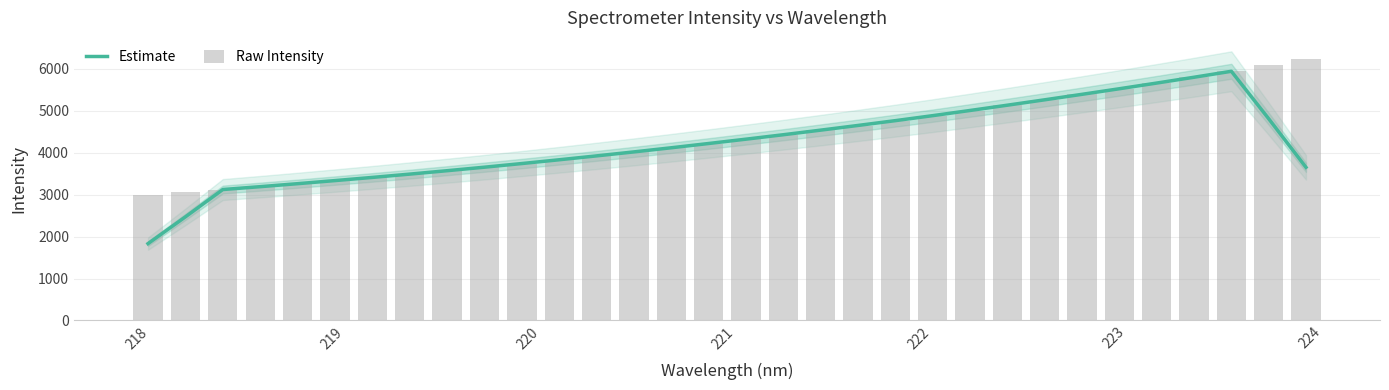

What are all the series names shown in the legend?

Estimate, Raw Intensity